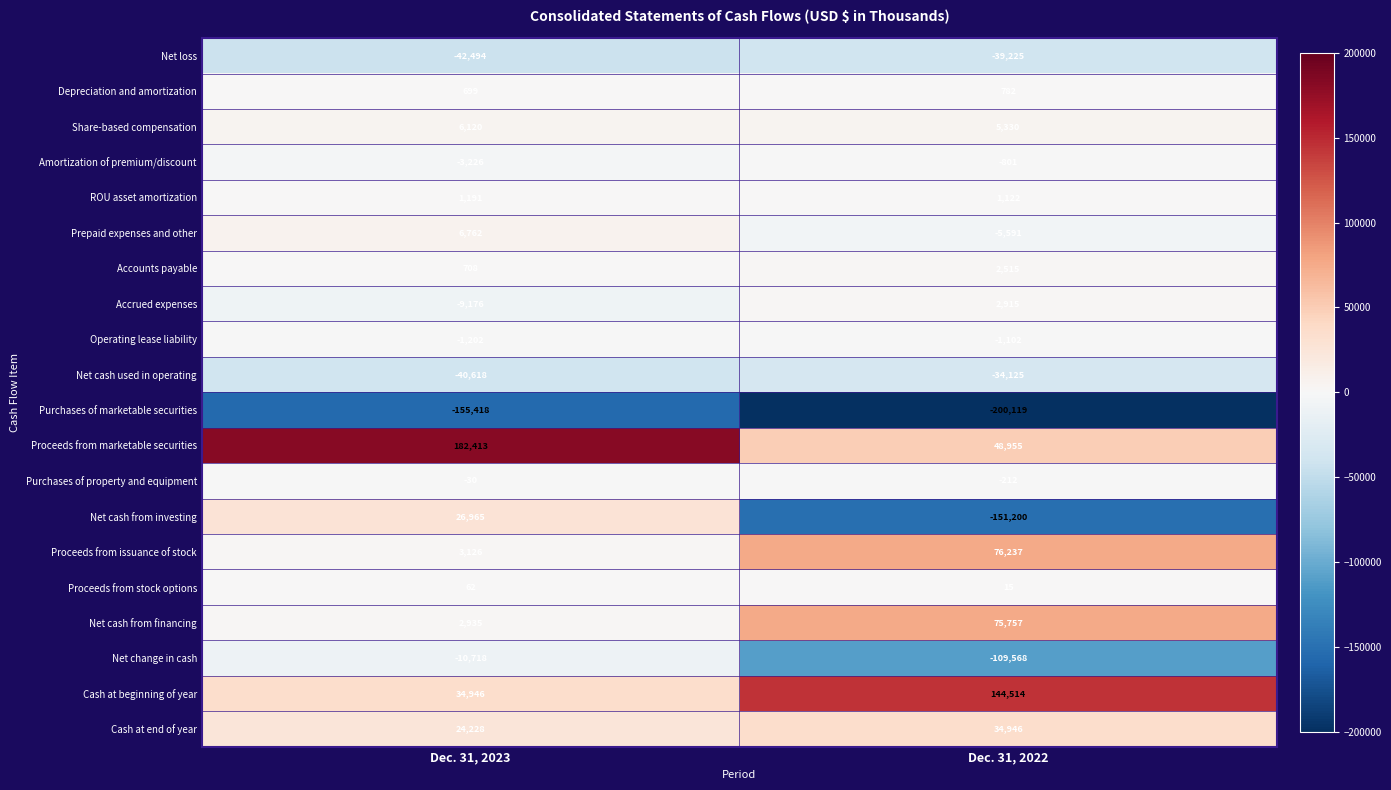

Is it true that Net cash used in operating equals -11498 at Dec. 31, 2022?

False